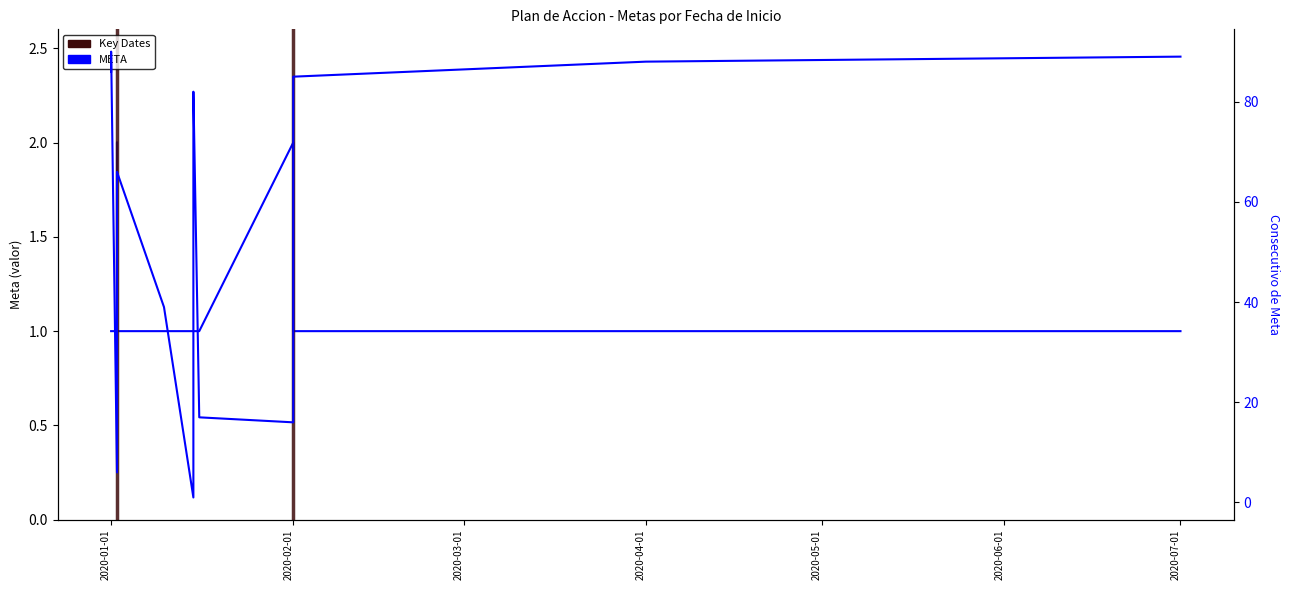

Reading right to left, extract all data points from this chart.

META: 1	1	1	1	2	1	1	1	1	1	1	1	1	1	2	1	1	1	1
Consecutivo: 89	88	85	78	16	17	82	81	79	77	59	1	39	66	53	6	90	87	86